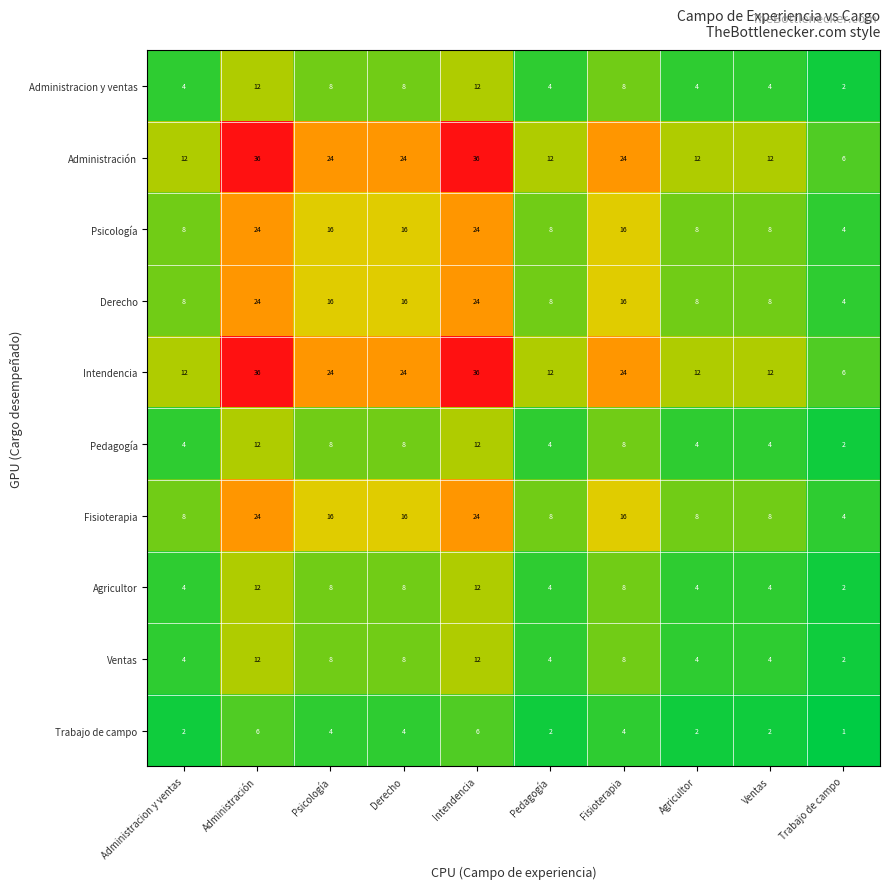

What is the total value across all series at Pedagogía?

66